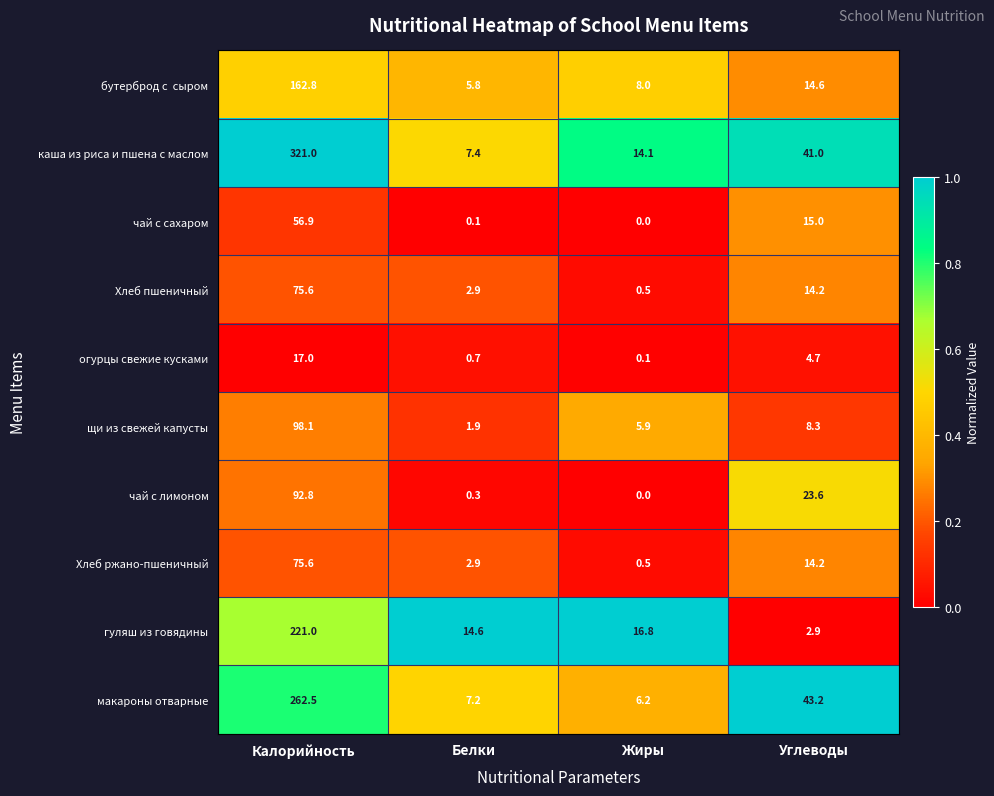

List the labels in order of чай с лимоном value, smallest first.

Жиры, Белки, Углеводы, Калорийность